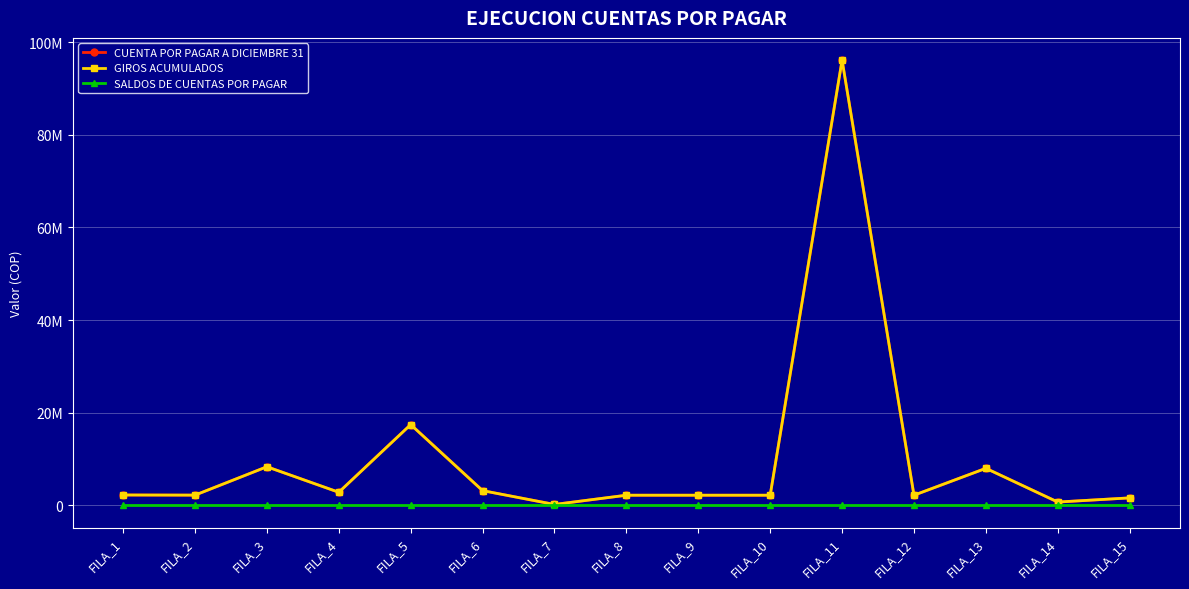

Reading left to right, extract all data points from this chart.

CUENTA POR PAGAR A DICIEMBRE 31: FILA_1=2241505	FILA_2=2213502	FILA_3=8338797	FILA_4=2832049	FILA_5=17439654	FILA_6=3183250	FILA_7=200000	FILA_8=2194000	FILA_9=2194000	FILA_10=2194000	FILA_11=96100425	FILA_12=2194000	FILA_13=8000000	FILA_14=720000	FILA_15=1618353
GIROS ACUMULADOS: FILA_1=2241505	FILA_2=2213502	FILA_3=8338797	FILA_4=2832049	FILA_5=17439654	FILA_6=3183250	FILA_7=200000	FILA_8=2194000	FILA_9=2194000	FILA_10=2194000	FILA_11=96100425	FILA_12=2194000	FILA_13=8000000	FILA_14=720000	FILA_15=1618353
SALDOS DE CUENTAS POR PAGAR: FILA_1=0	FILA_2=0	FILA_3=0	FILA_4=0	FILA_5=0	FILA_6=0	FILA_7=0	FILA_8=0	FILA_9=0	FILA_10=0	FILA_11=0	FILA_12=0	FILA_13=0	FILA_14=0	FILA_15=0